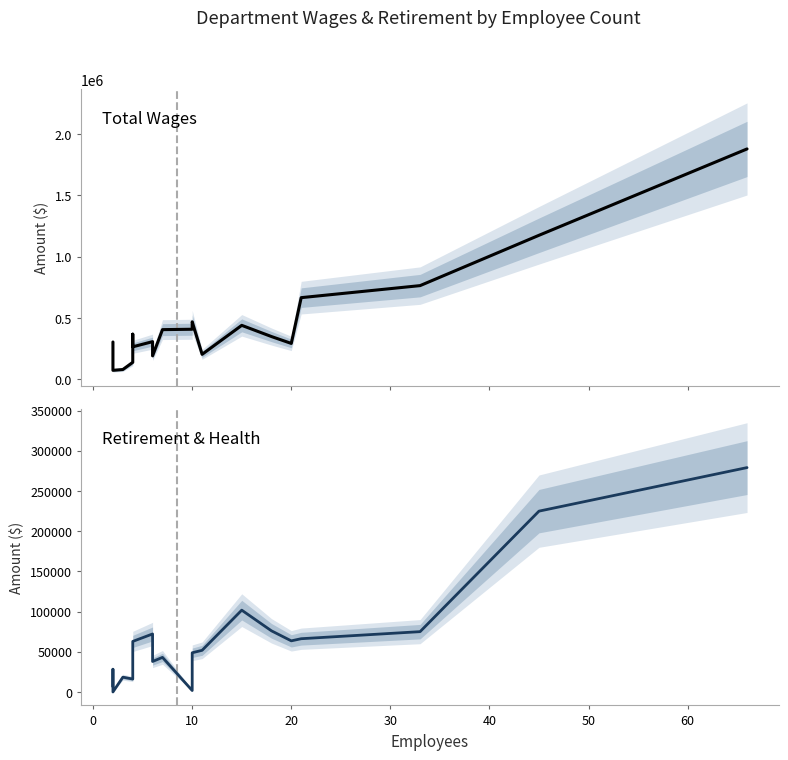

What is the spread (max minus min) of values at 60?

234660